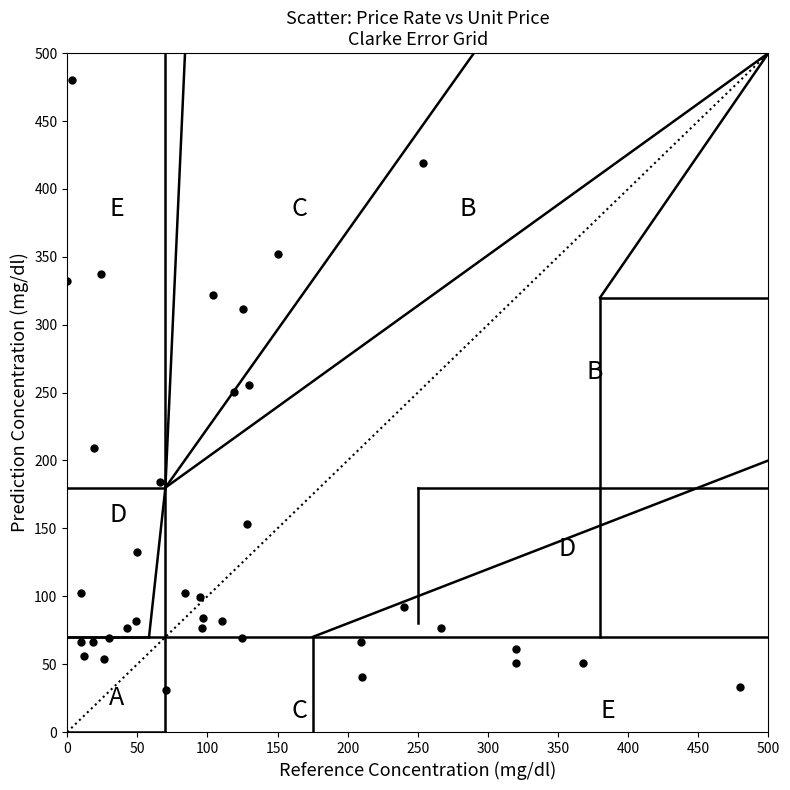

What is the range of Y values (max minus min)?

449.4